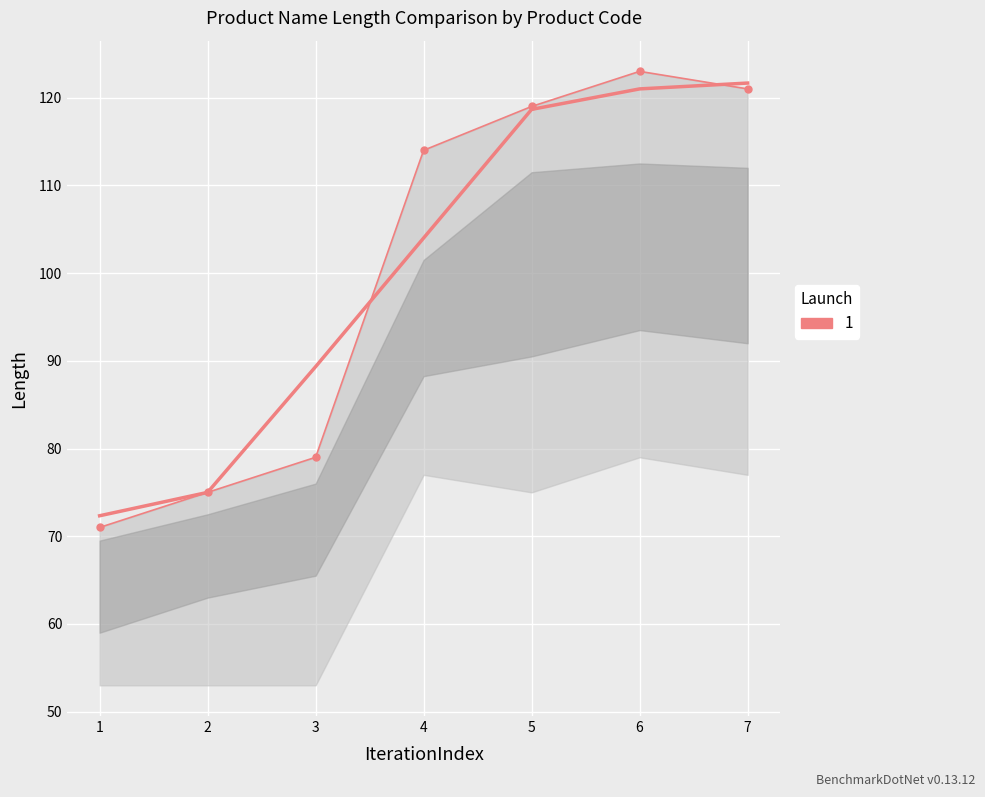

Is it true that the value at 1 is 105?

False